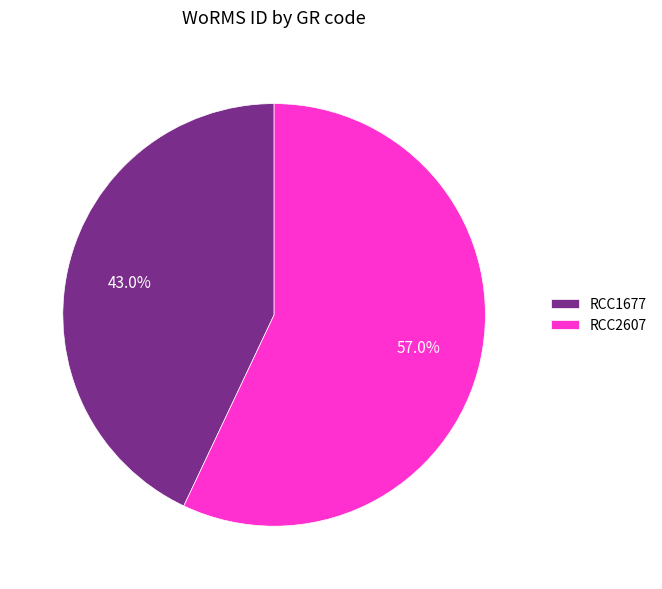

What is the ratio of the value at RCC2607 to the value at RCC1677?

1.3